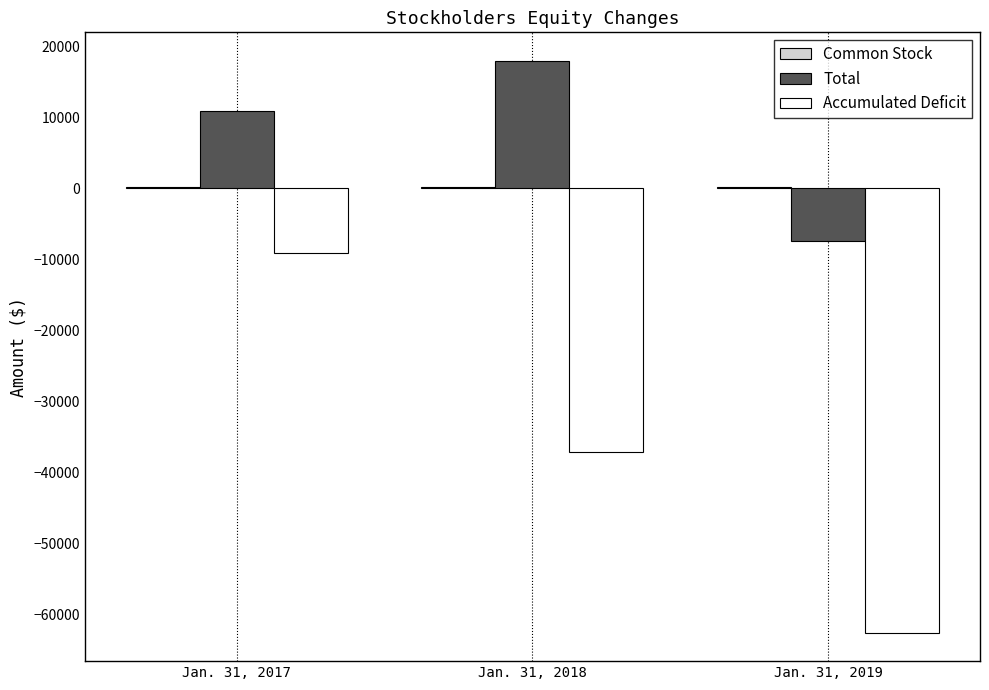

The value of Total at Jan. 31, 2018 is 17920. True or false?

True